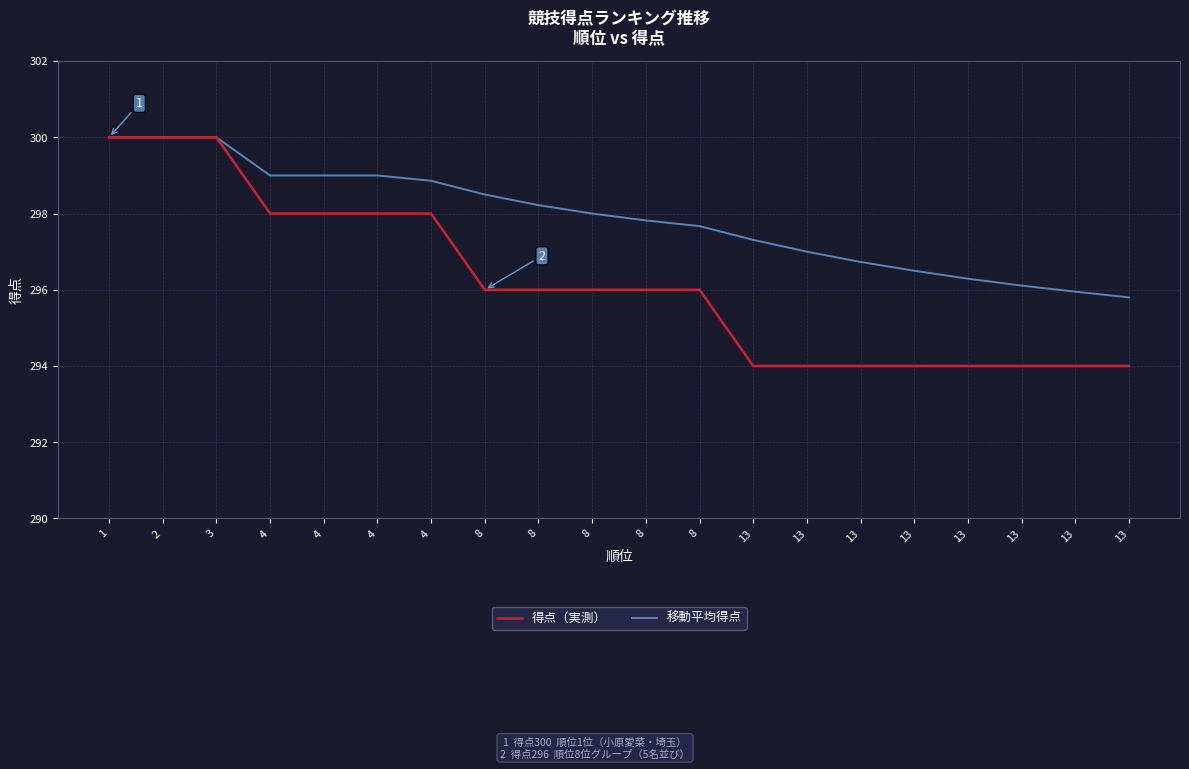

What is the lowest value of the 得点（実測） series?

294.0